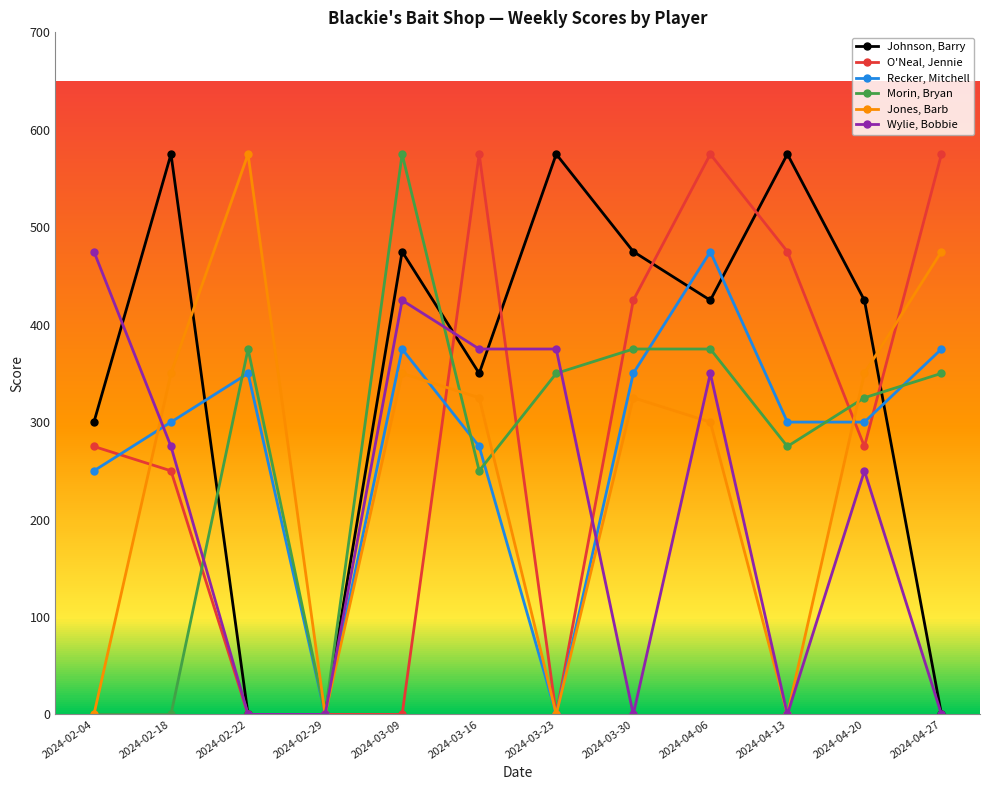

Which label corresponds to the smallest value in the chart?

2024-02-22